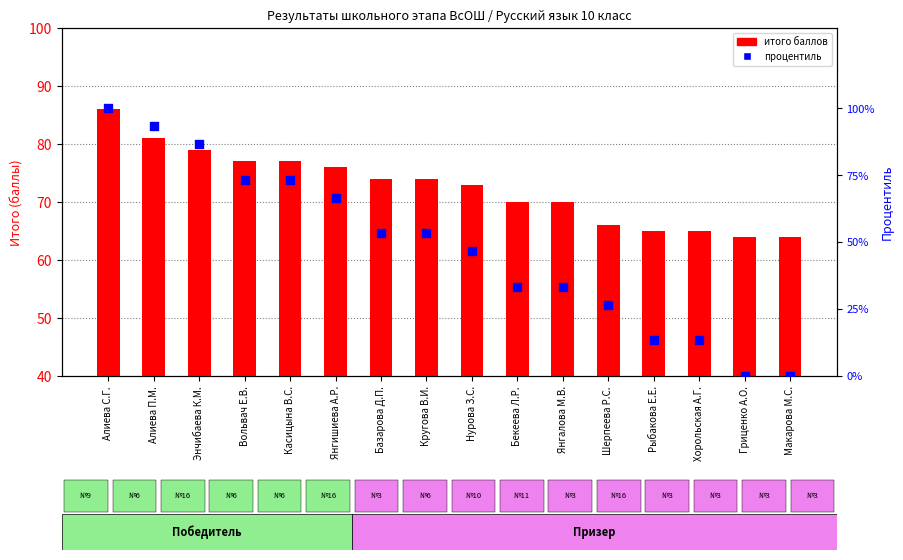

At how many categories does at least one series exceed 9?

16